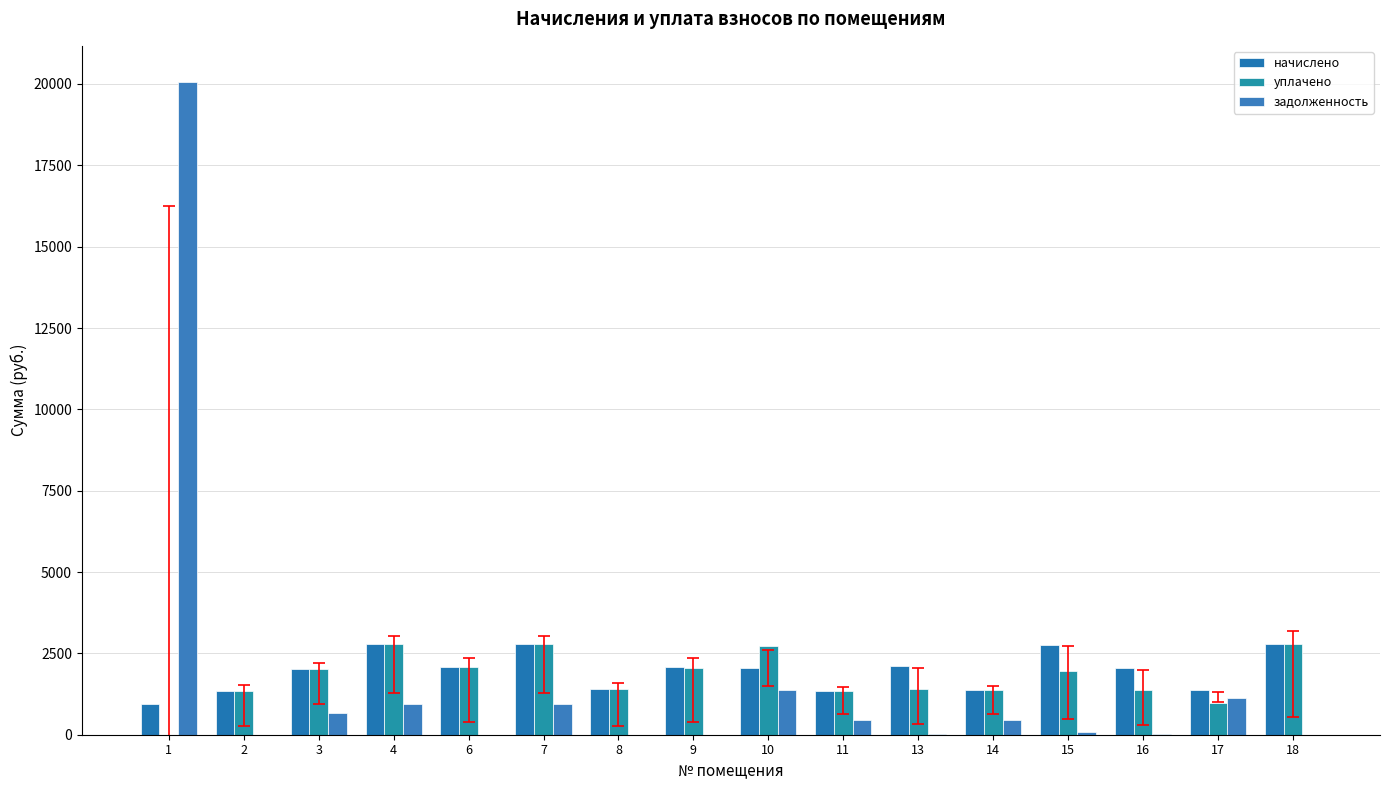

Count the number of categories in the chart.

16